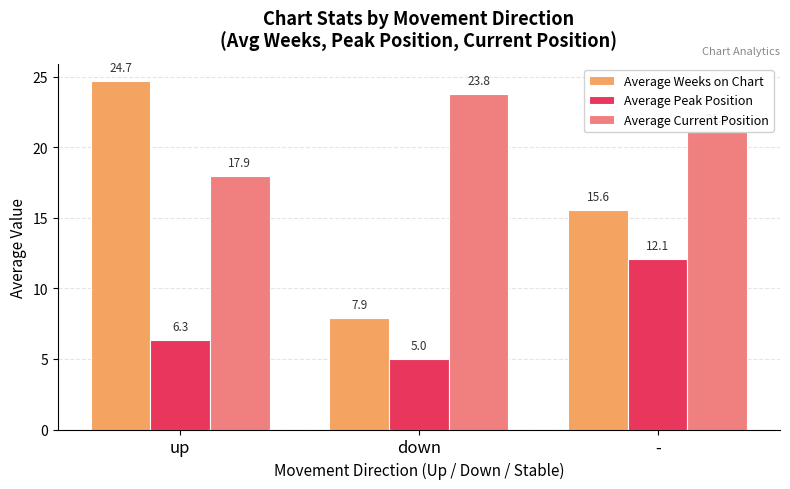

At how many categories does at least one series exceed 19?

3